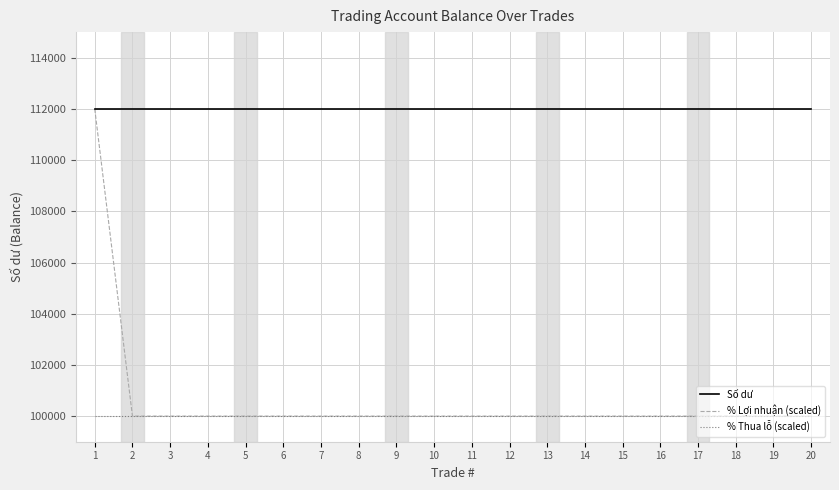

What is the greatest value displayed?

112000